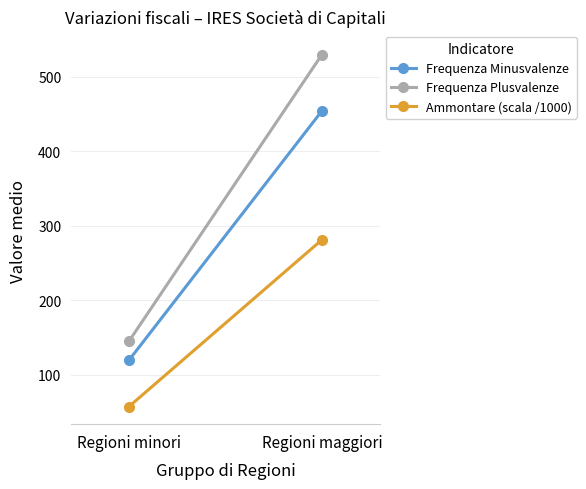

Reading left to right, what are all the values shown in this chart?

Frequenza Minusvalenze: Regioni minori=119.8	Regioni maggiori=454.2
Frequenza Plusvalenze: Regioni minori=145.2	Regioni maggiori=529.8
Ammontare (scala /1000): Regioni minori=57.6	Regioni maggiori=281.3